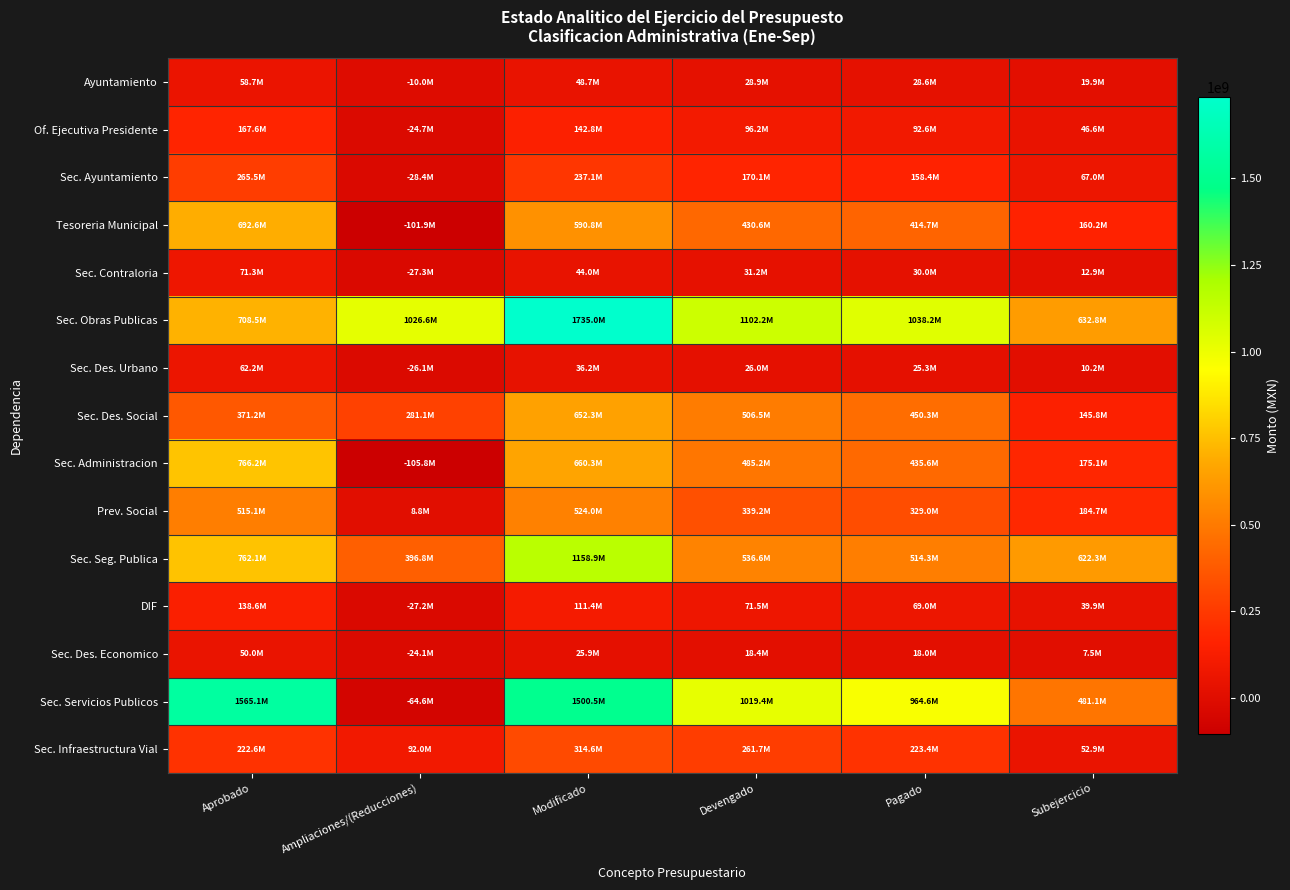

Reading left to right, extract all data points from this chart.

Ayuntamiento: Aprobado=58701819.0	Ampliaciones/(Reducciones)=-9952630.6	Modificado=48749188.4	Devengado=28861631.1	Pagado=28581905.7	Subejercicio=19887557.2
Of. Ejecutiva Presidente: Aprobado=167585761.3	Ampliaciones/(Reducciones)=-24741723.2	Modificado=142844038.1	Devengado=96221240.8	Pagado=92596217.4	Subejercicio=46622797.3
Sec. Ayuntamiento: Aprobado=265529689.8	Ampliaciones/(Reducciones)=-28397515.2	Modificado=237132174.6	Devengado=170112803.2	Pagado=158442486.4	Subejercicio=67019371.4
Tesoreria Municipal: Aprobado=692639182.4	Ampliaciones/(Reducciones)=-101878977.9	Modificado=590760204.5	Devengado=430556154.9	Pagado=414663716.8	Subejercicio=160204049.6
Sec. Contraloria: Aprobado=71335993.8	Ampliaciones/(Reducciones)=-27312623.2	Modificado=44023370.6	Devengado=31163171.9	Pagado=29983664.6	Subejercicio=12860198.7
Sec. Obras Publicas: Aprobado=708454187.8	Ampliaciones/(Reducciones)=1026576067.5	Modificado=1735030255.3	Devengado=1102230578.0	Pagado=1038181254.5	Subejercicio=632799677.3
Sec. Des. Urbano: Aprobado=62227684.4	Ampliaciones/(Reducciones)=-26055350.9	Modificado=36172333.5	Devengado=26016468.0	Pagado=25273523.4	Subejercicio=10155865.5
Sec. Des. Social: Aprobado=371173003.2	Ampliaciones/(Reducciones)=281123770.8	Modificado=652296773.9	Devengado=506490255.8	Pagado=450346751.9	Subejercicio=145806518.1
Sec. Administracion: Aprobado=766160422.9	Ampliaciones/(Reducciones)=-105832821.2	Modificado=660327601.7	Devengado=485195211.2	Pagado=435632536.1	Subejercicio=175132390.5
Prev. Social: Aprobado=515144440.4	Ampliaciones/(Reducciones)=8828987.9	Modificado=523973428.3	Devengado=339249540.0	Pagado=328964405.3	Subejercicio=184723888.4
Sec. Seg. Publica: Aprobado=762139767.0	Ampliaciones/(Reducciones)=396761108.6	Modificado=1158900875.6	Devengado=536563792.9	Pagado=514346273.5	Subejercicio=622337082.7
DIF: Aprobado=138587809.0	Ampliaciones/(Reducciones)=-27229183.2	Modificado=111358625.8	Devengado=71489560.0	Pagado=69011101.7	Subejercicio=39869065.8
Sec. Des. Economico: Aprobado=49997979.4	Ampliaciones/(Reducciones)=-24112555.5	Modificado=25885423.9	Devengado=18362485.6	Pagado=18020171.0	Subejercicio=7522938.2
Sec. Servicios Publicos: Aprobado=1565125938.5	Ampliaciones/(Reducciones)=-64588427.5	Modificado=1500537511.0	Devengado=1019438602.9	Pagado=964640572.6	Subejercicio=481098908.1
Sec. Infraestructura Vial: Aprobado=222590710.5	Ampliaciones/(Reducciones)=91996472.9	Modificado=314587183.4	Devengado=261653158.7	Pagado=223440008.1	Subejercicio=52934024.8